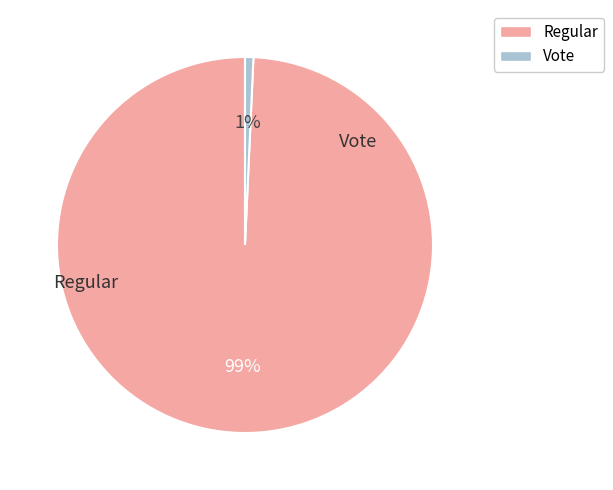

How many segments does this pie chart have?

2